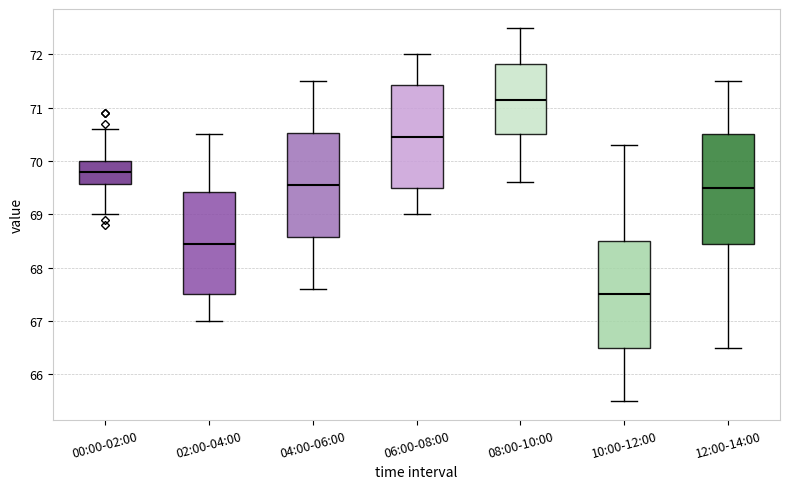

Where is the lower edge of the box for 04:00-06:00 on the y-axis? The values are not printed on the chart, so give them approximately, as read against the axis.

68.6